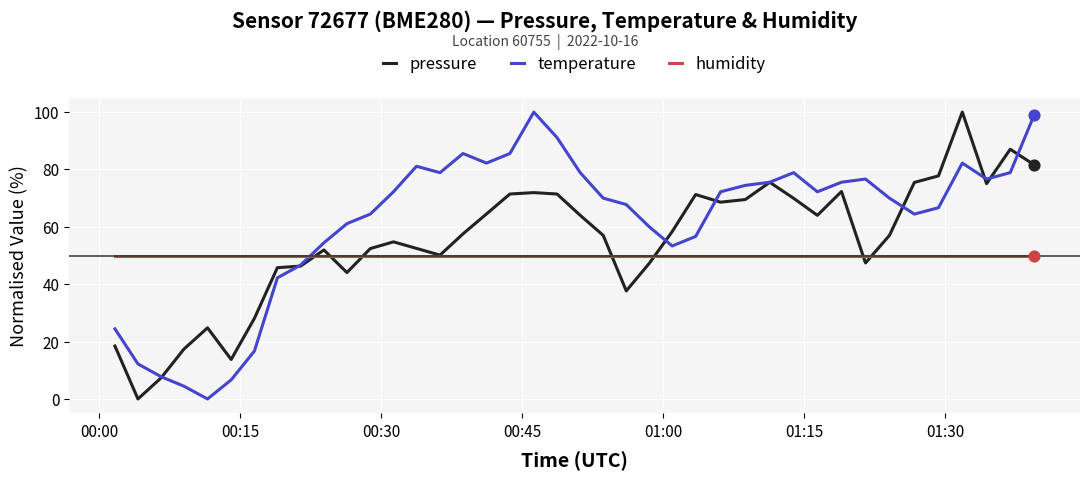

What are all the series names shown in the legend?

pressure, temperature, humidity